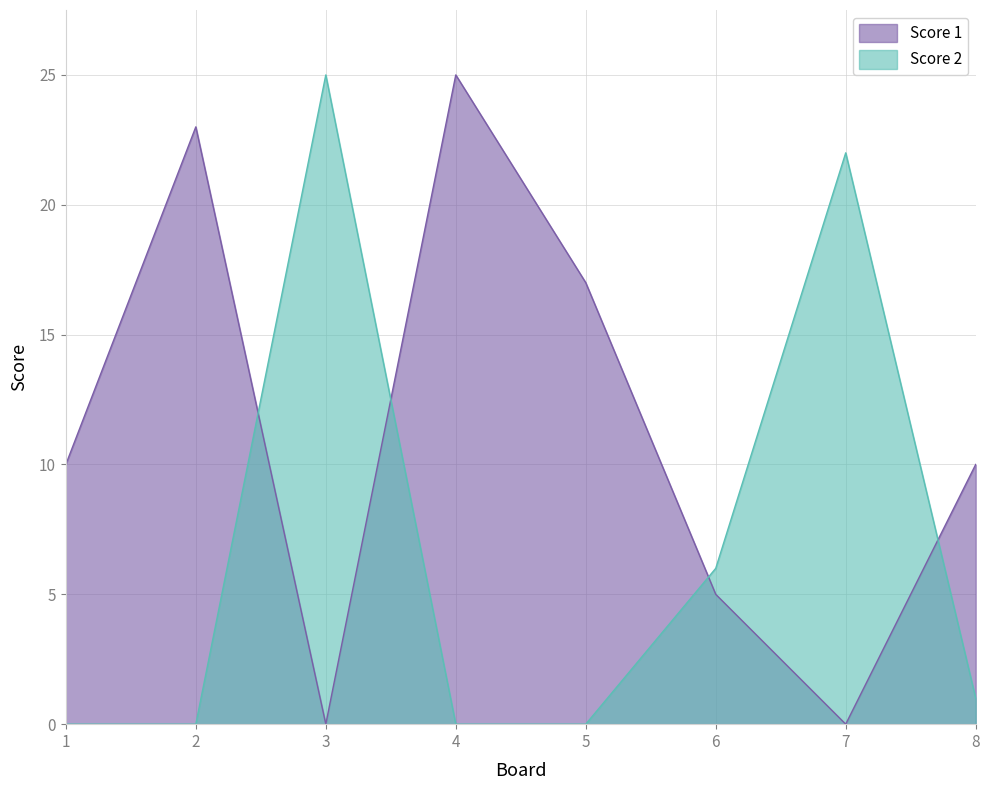

The Score 1 series shows 15 at 2. True or false?

False